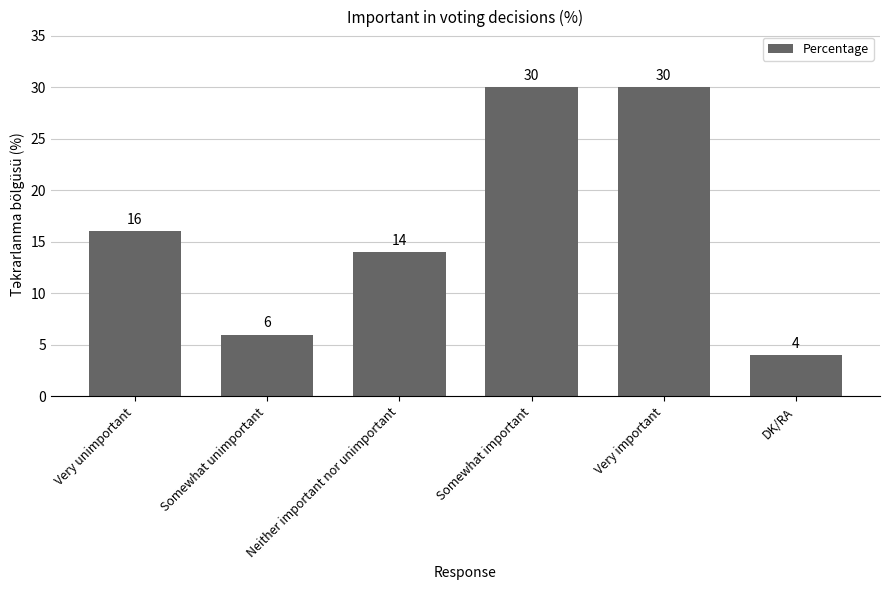

What is the label of the 3rd bar from the left?

Neither important nor unimportant